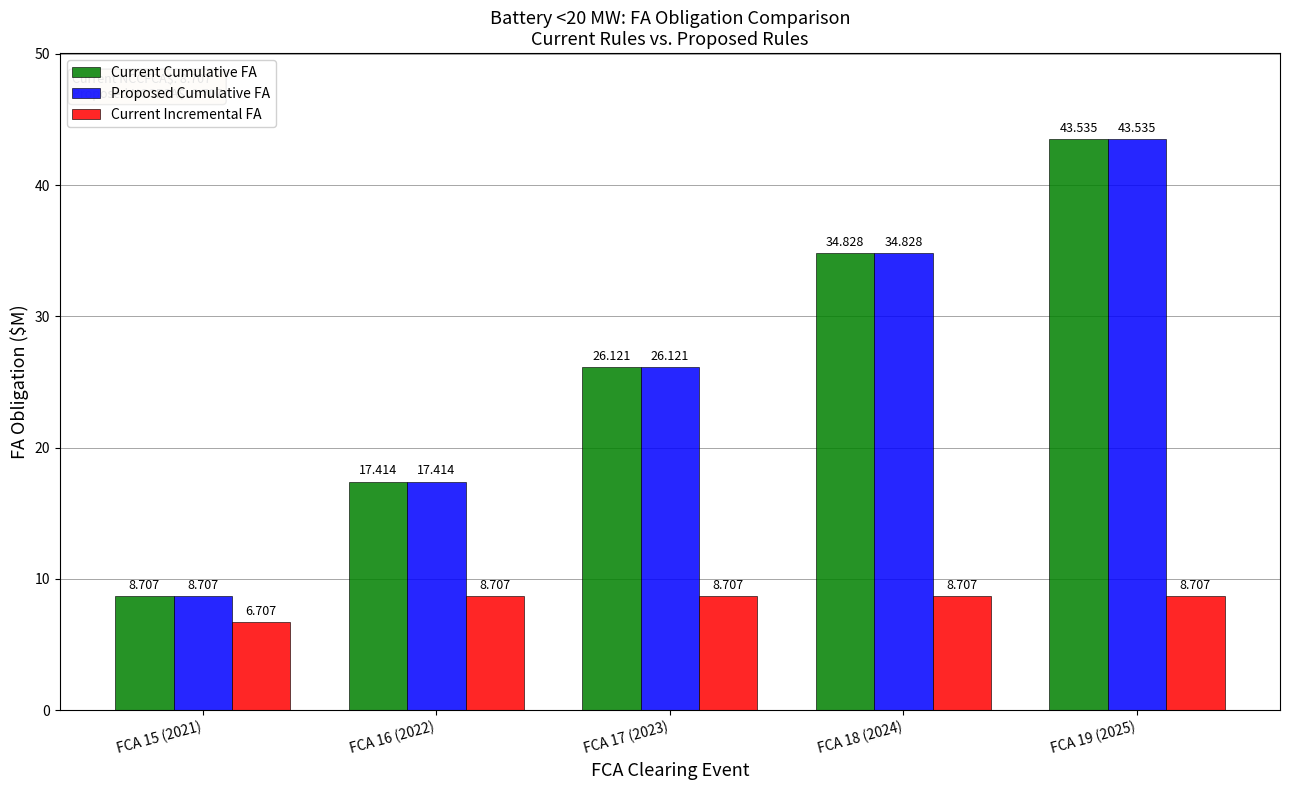

What is the difference between the Current Cumulative FA values at FCA 17 (2023) and FCA 19 (2025)?

17.4